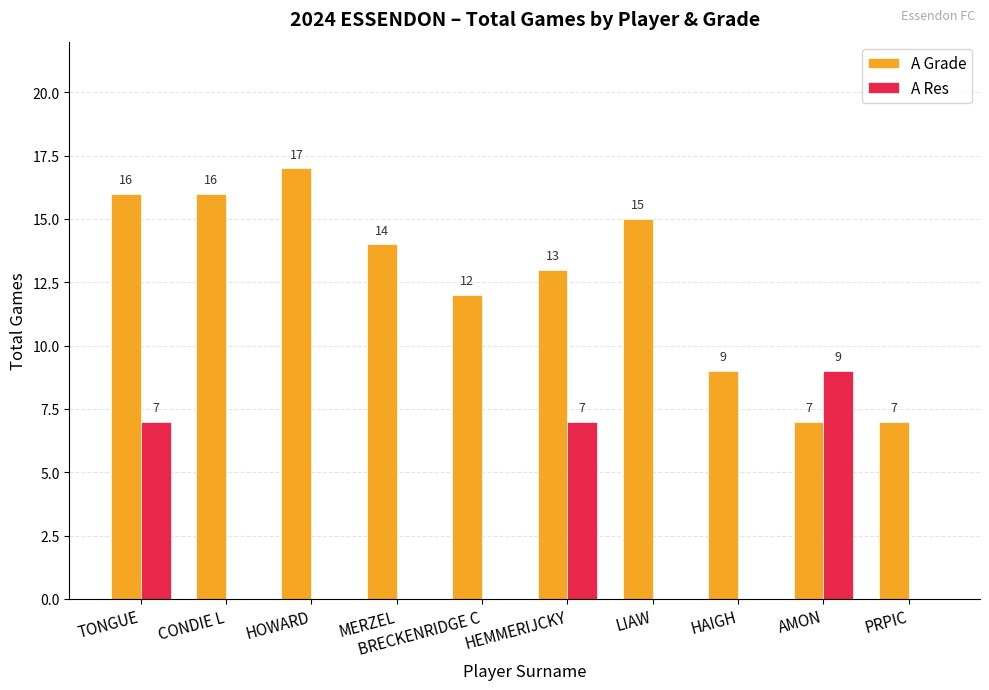

What is the sum of all A Grade values?

126